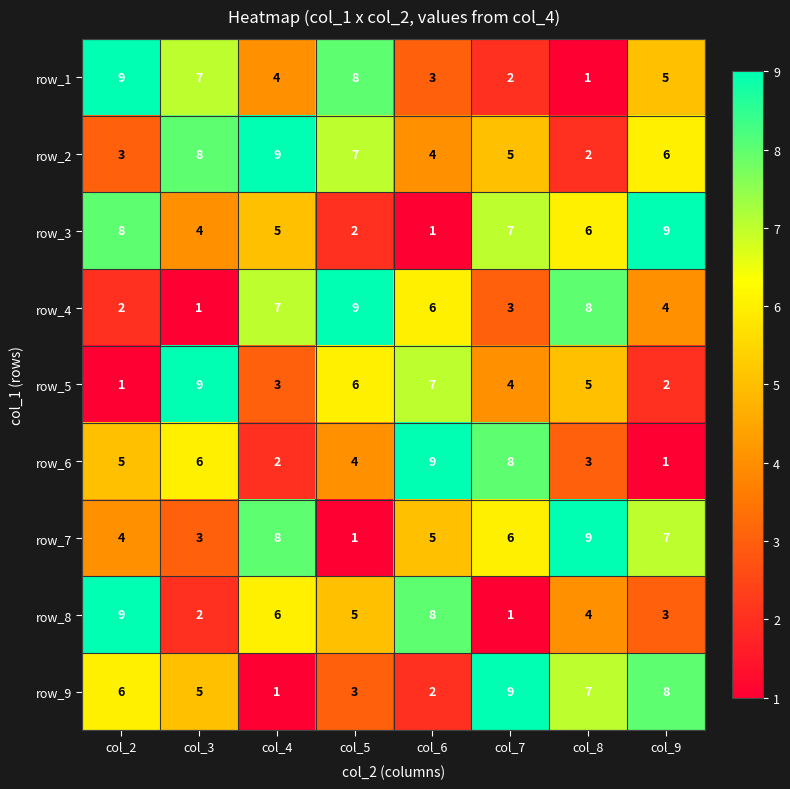

What is the difference between the maximum and minimum values in the row_7 series?

8